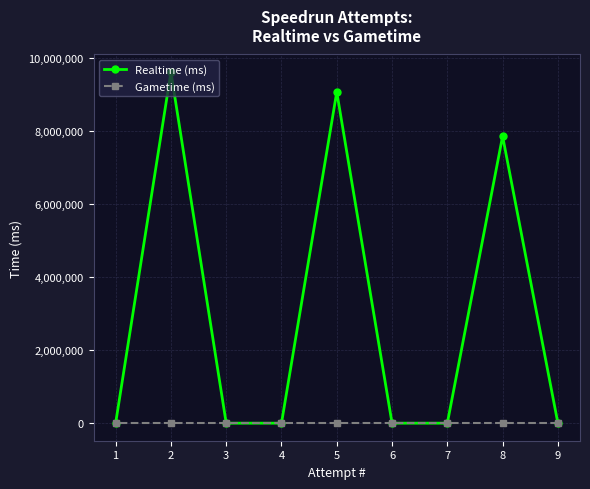

True or false: Realtime (ms) has more than 1 points higher than both neighbors.

True